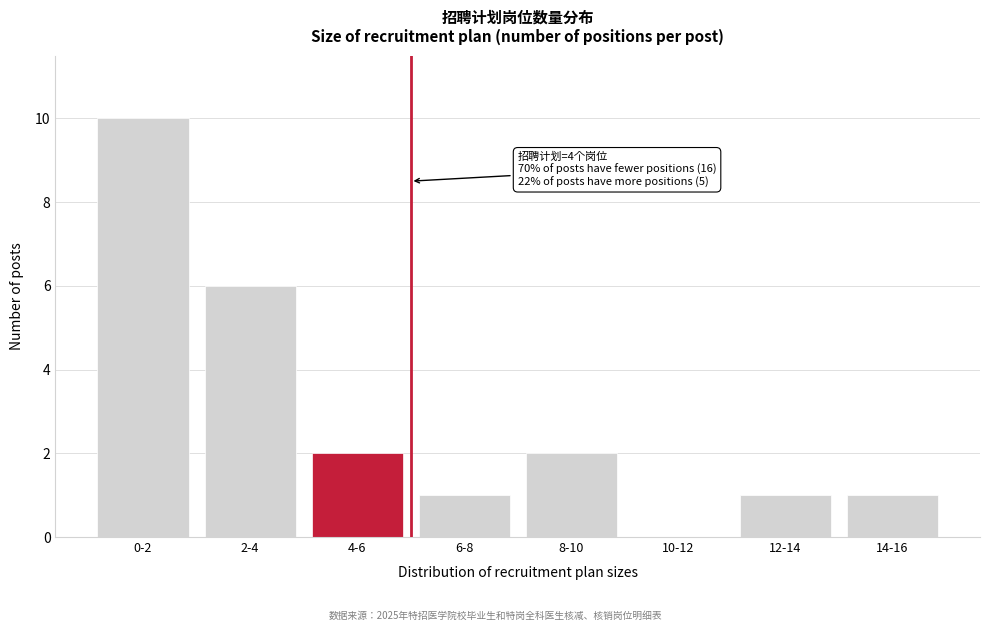

Reading left to right, list all the values displayed in this chart.

0-2=10	2-4=6	4-6=2	6-8=1	8-10=2	10-12=0	12-14=1	14-16=1